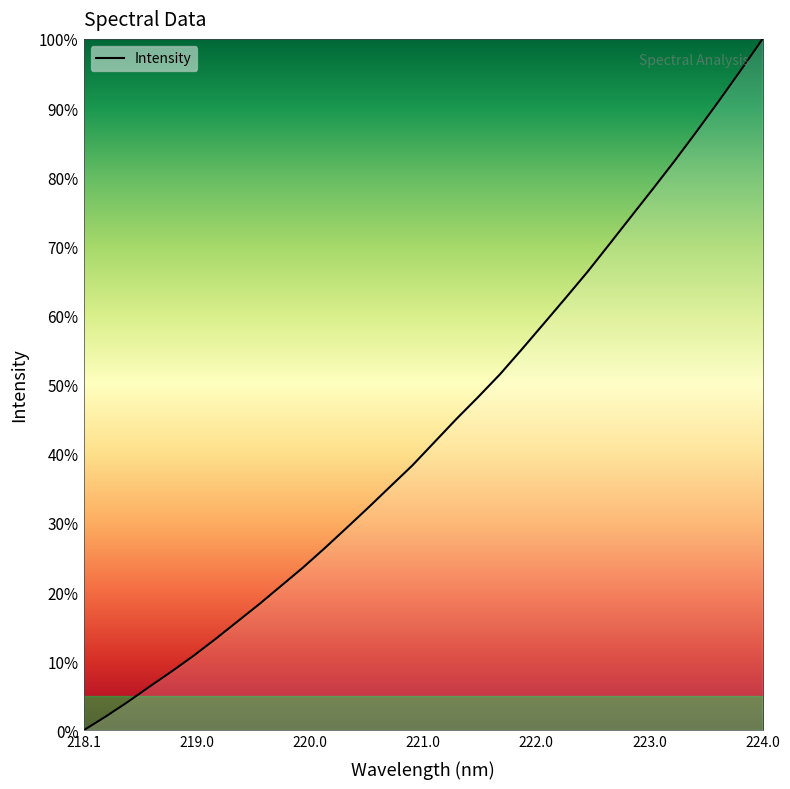

How many categories are shown in the chart?

32